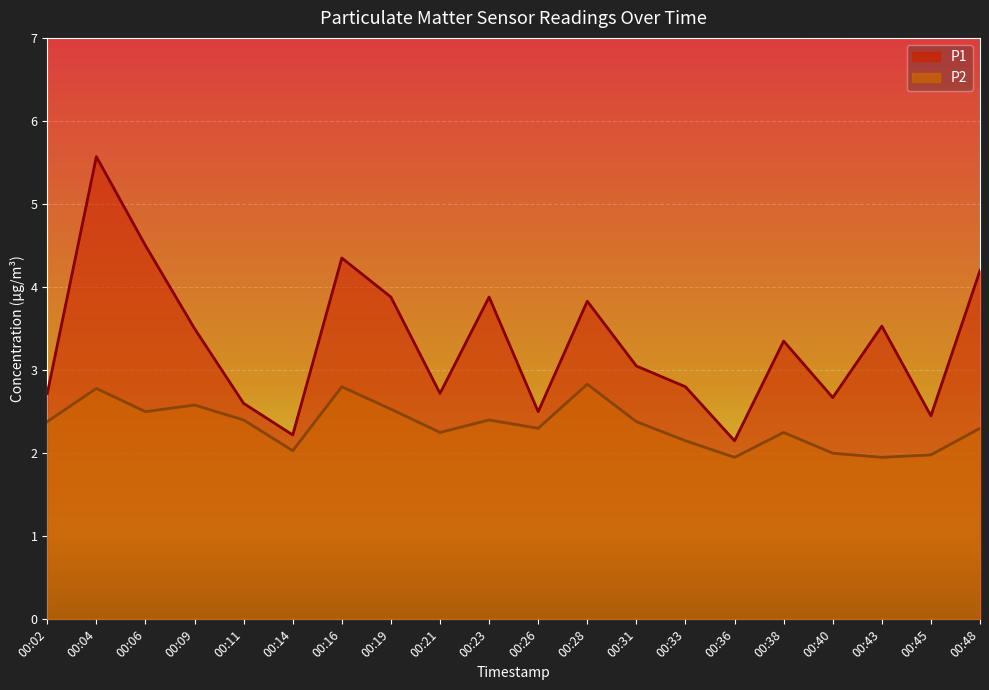

What is the spread (max minus min) of values at 00:19?

1.4